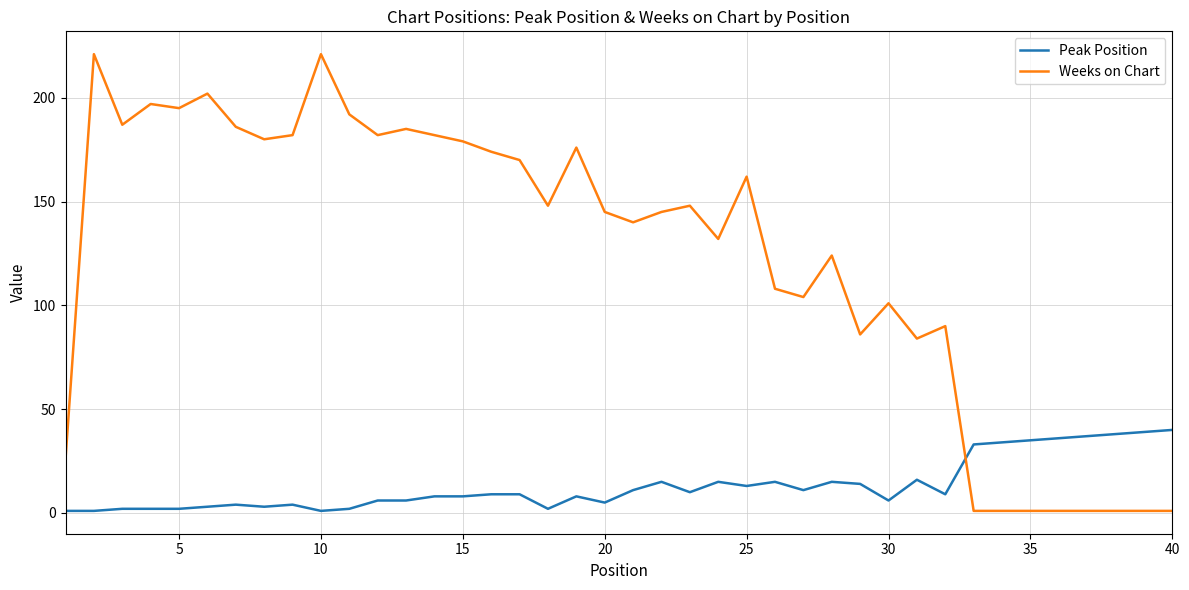

What is the minimum value for Weeks on Chart?

1